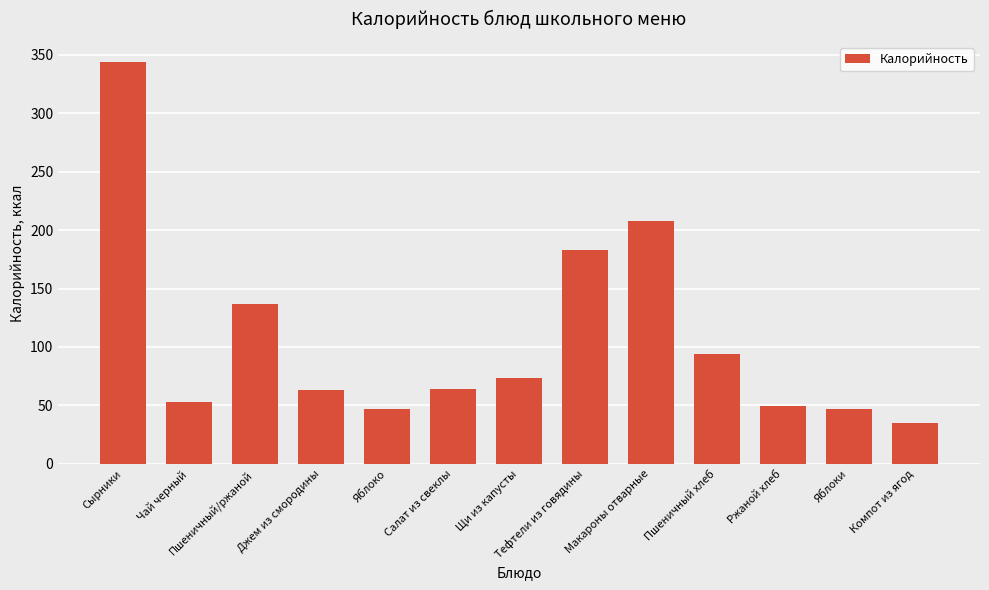

What is the minimum value shown in the chart?

35.4